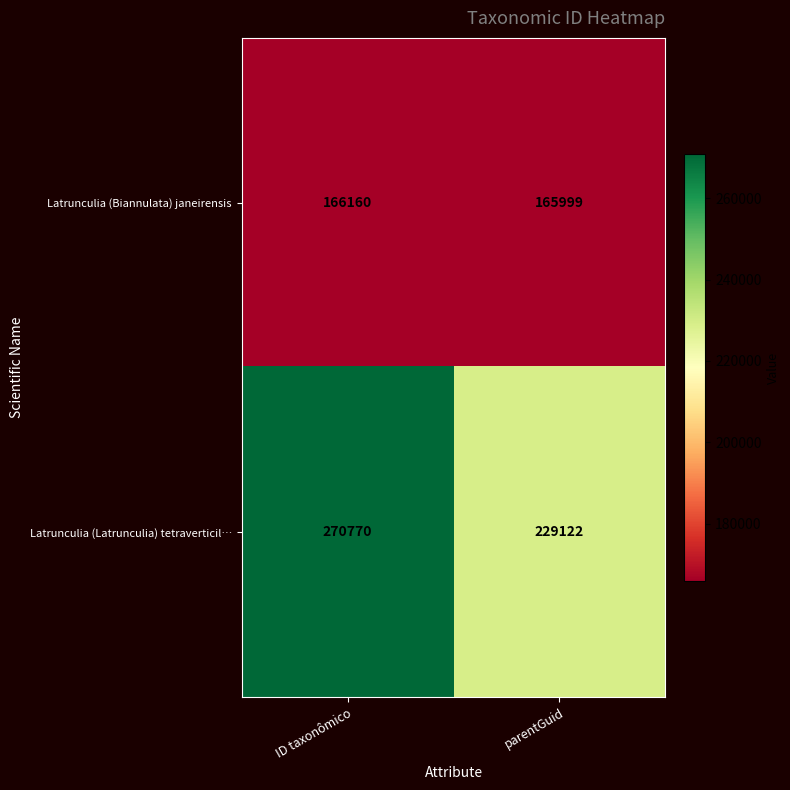

At which category does the chart reach its minimum across all series?

parentGuid